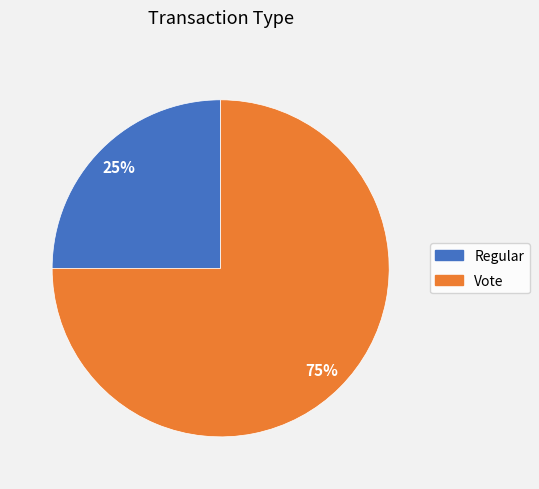

What is the majority slice?

Vote